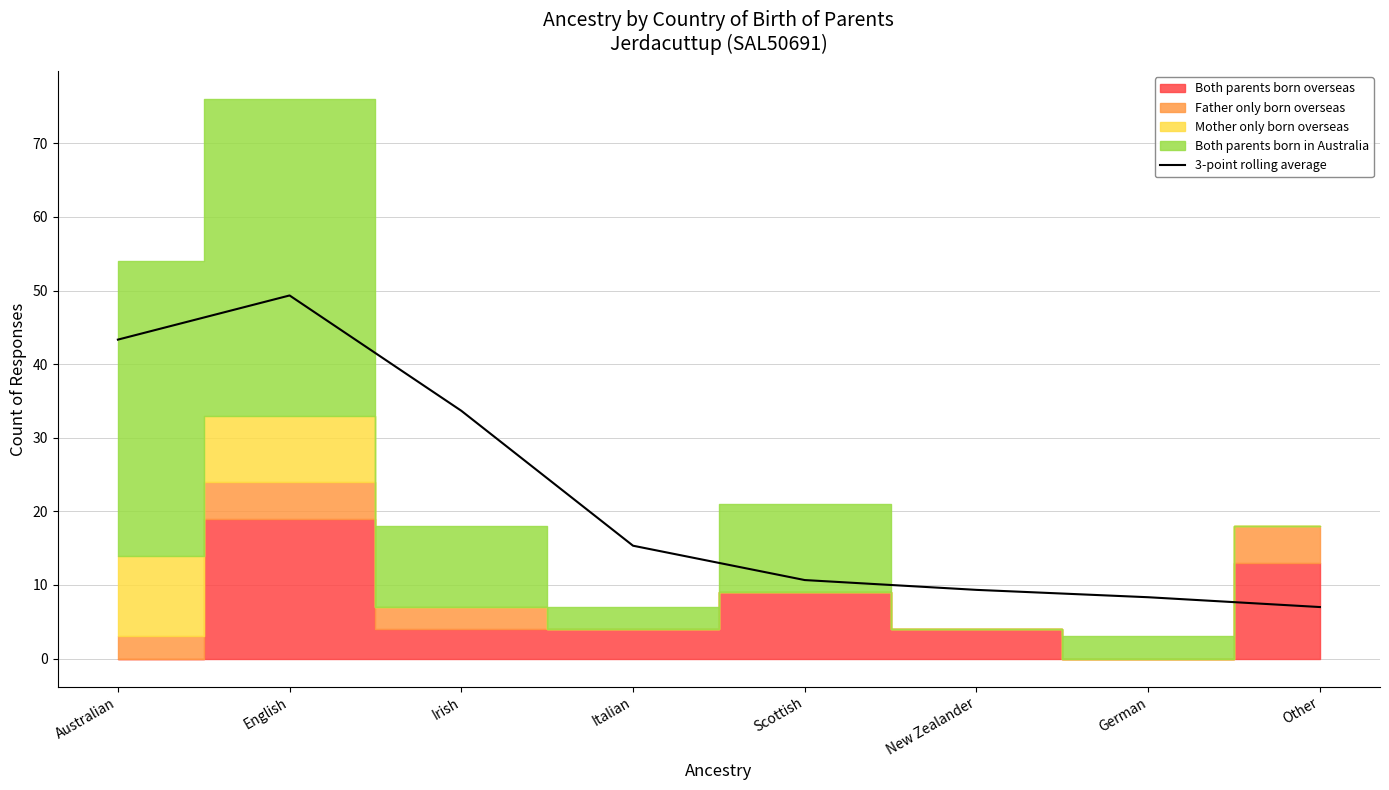

Is this an area chart (filled region under the line)?

No